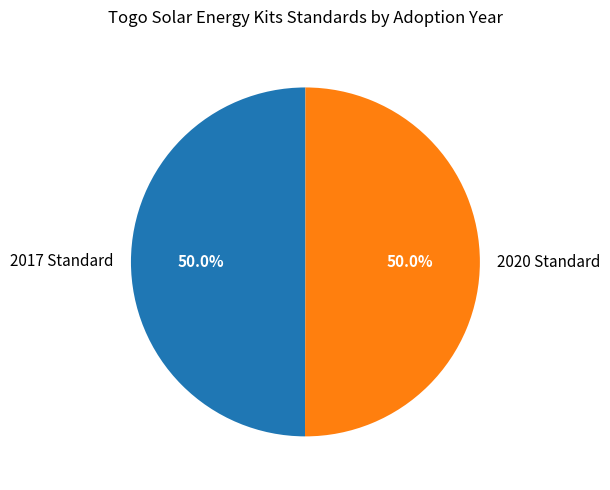

What is the ratio of the value at 2017 Standard to the value at 2020 Standard?

1.0